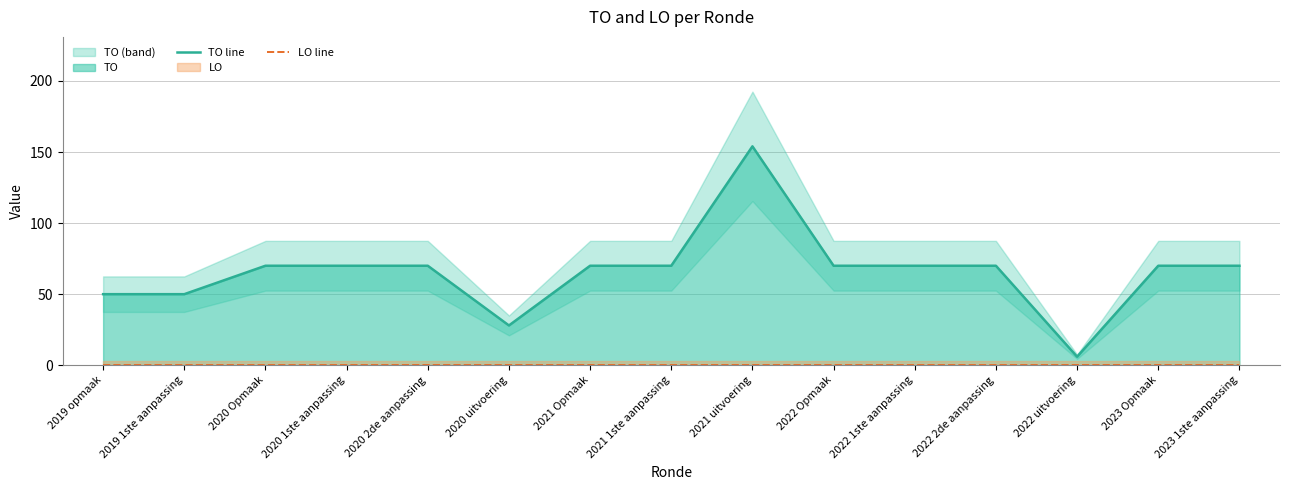

What is the maximum value shown in the chart?

154